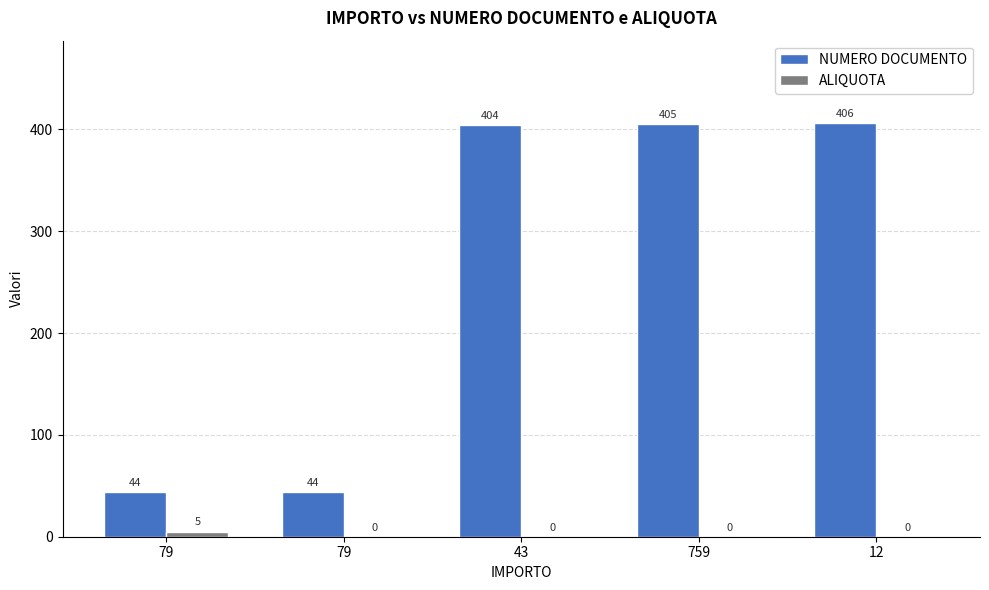

Which category has the highest value in the ALIQUOTA series?

79